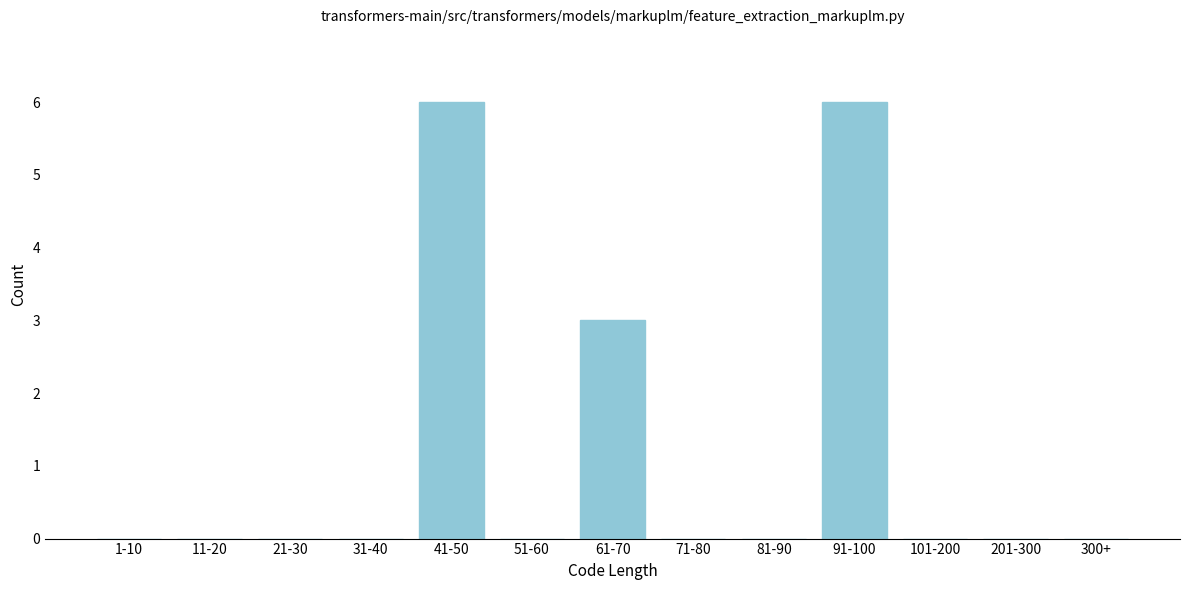

Reading left to right, list all the values displayed in this chart.

1-10=0	11-20=0	21-30=0	31-40=0	41-50=6	51-60=0	61-70=3	71-80=0	81-90=0	91-100=6	101-200=0	201-300=0	300+=0